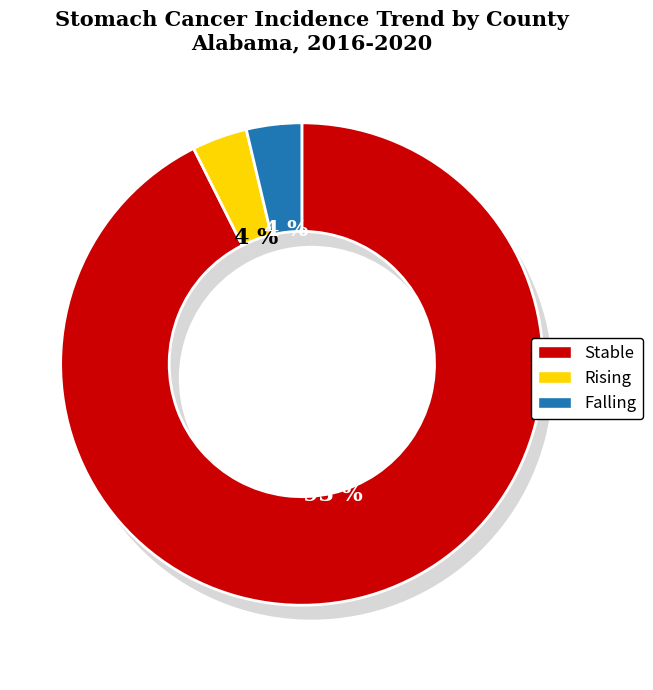

To the nearest percent, what portion does stable represent?

93%